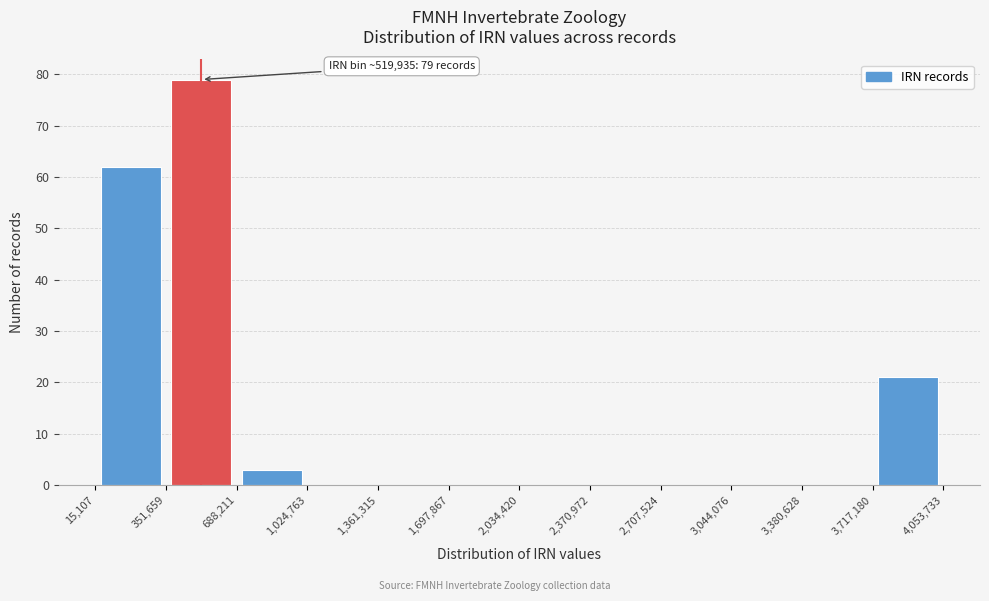

Which range on the x-axis has the tallest bar?

351,659 to 688,211